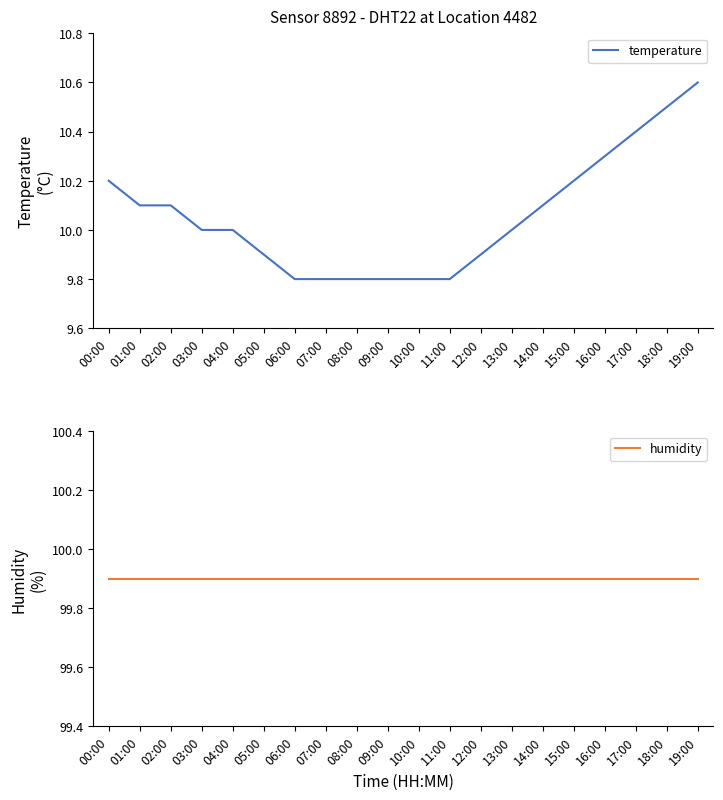

Which category has the lowest value across all series?

06:00